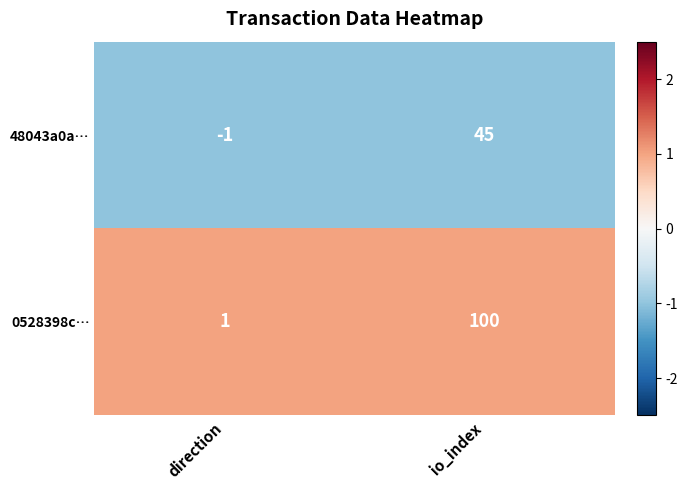

Which series has the largest range (max minus min)?

0528398c…